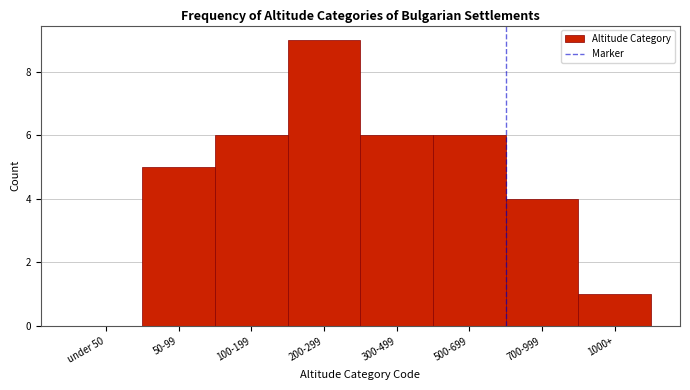

Reading left to right, transcribe all the data shown in this chart.

under 50=0	50-99=5	100-199=6	200-299=9	300-499=6	500-699=6	700-999=4	1000+=1